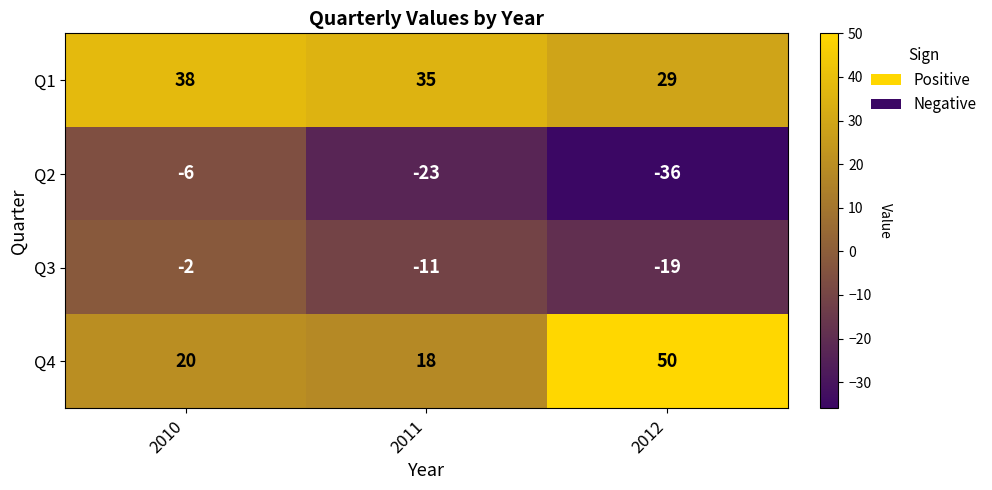

Reading right to left, extract all data points from this chart.

Q1: 29	35	38
Q2: -36	-23	-6
Q3: -19	-11	-2
Q4: 50	18	20